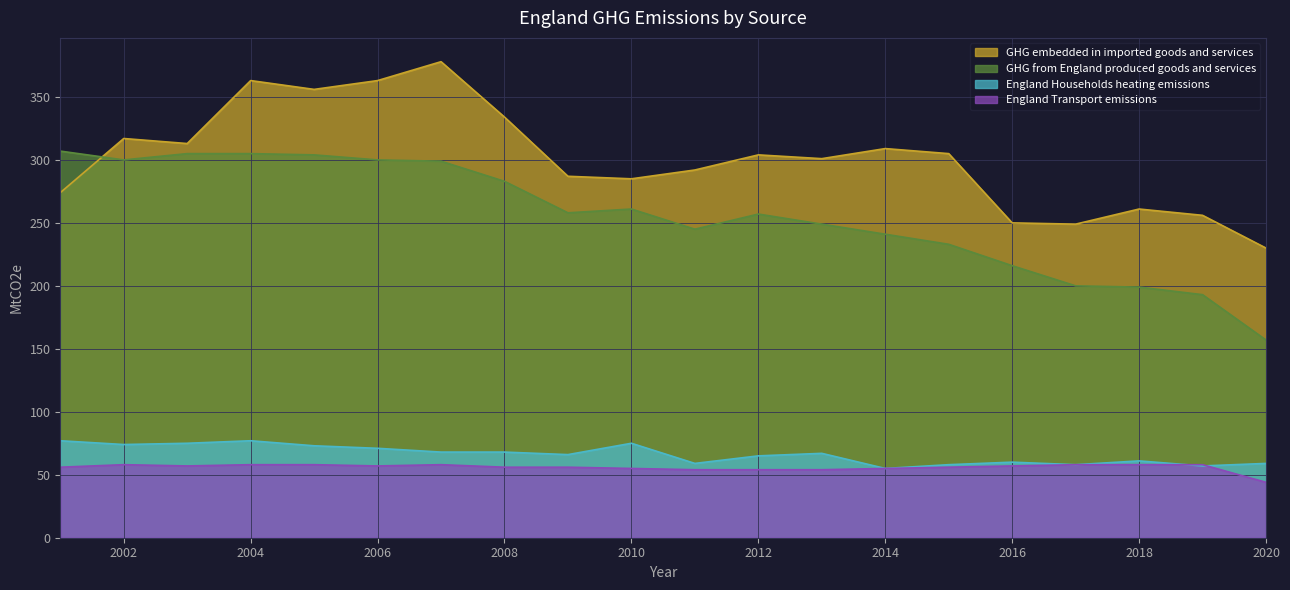

True or false: GHG from England produced goods and services has a value of 300 at 2006.

True